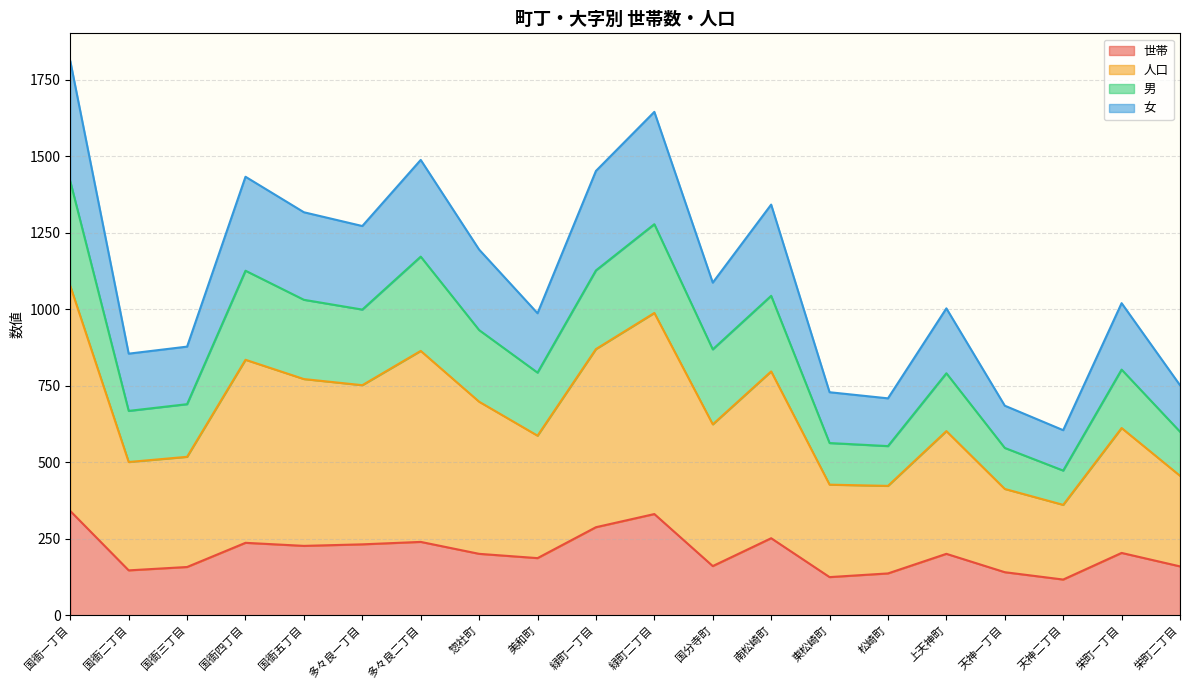

How many data points in 世帯 are above 201?

9